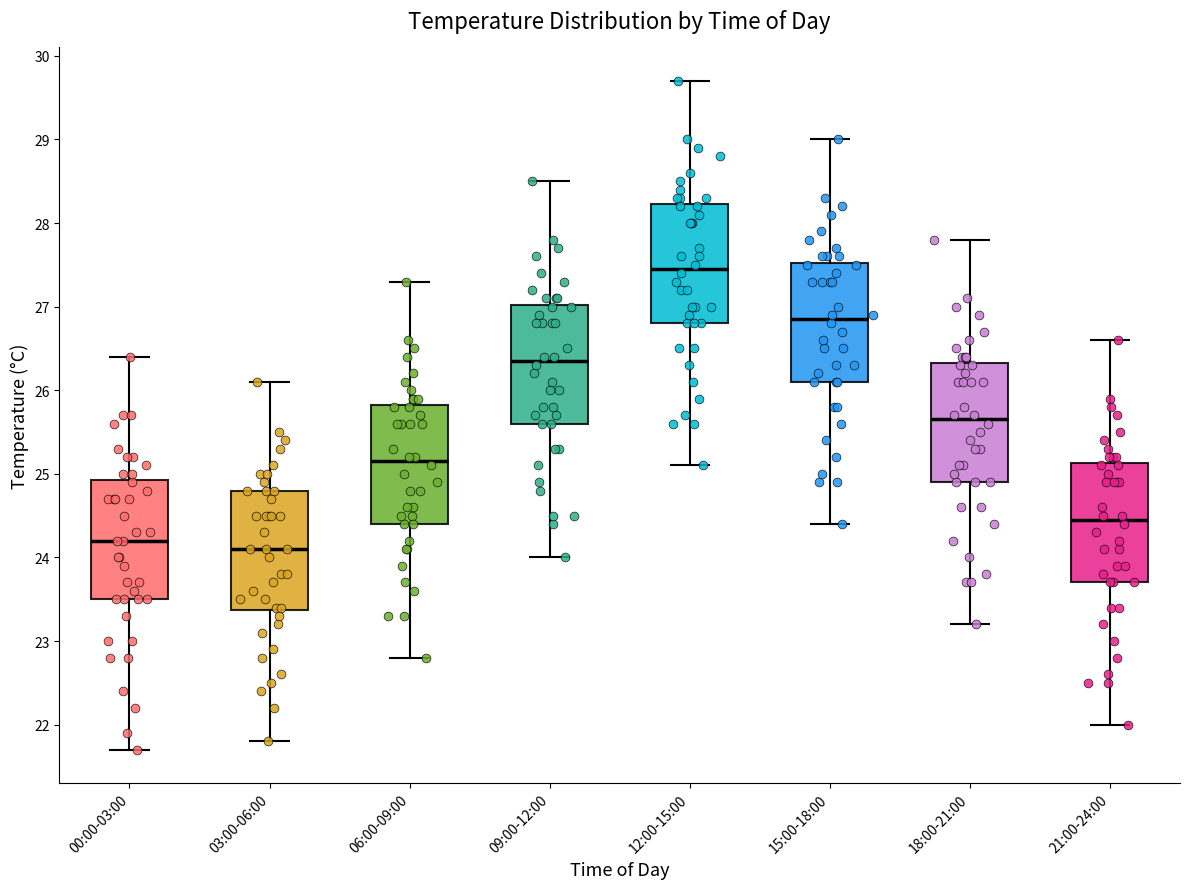

Where does the lower whisker of the box for 06:00-09:00 end on the y-axis? The values are not printed on the chart, so give them approximately, as read against the axis.

22.8